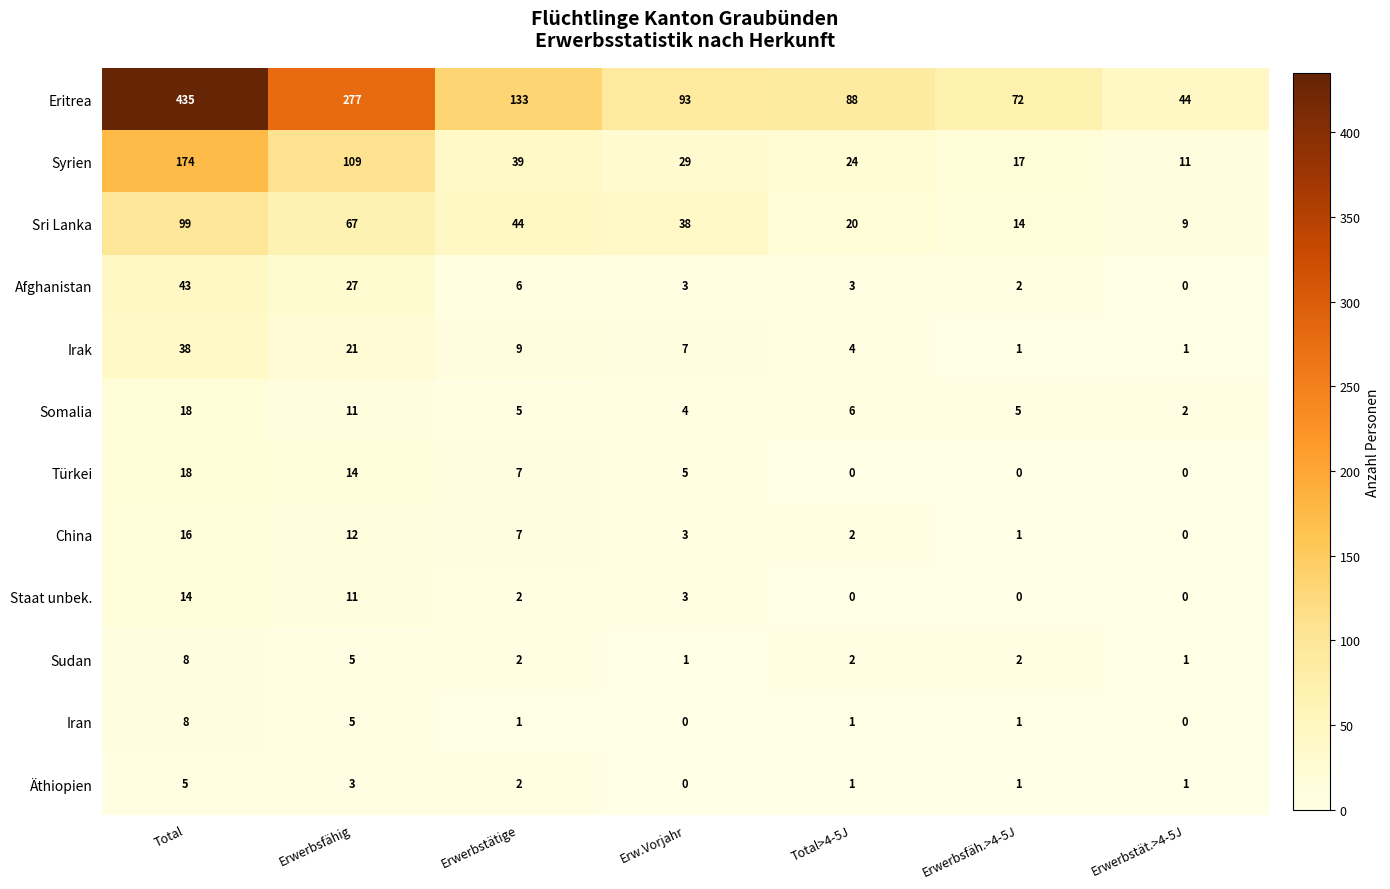

Which category has the highest value in the Sri Lanka series?

Total